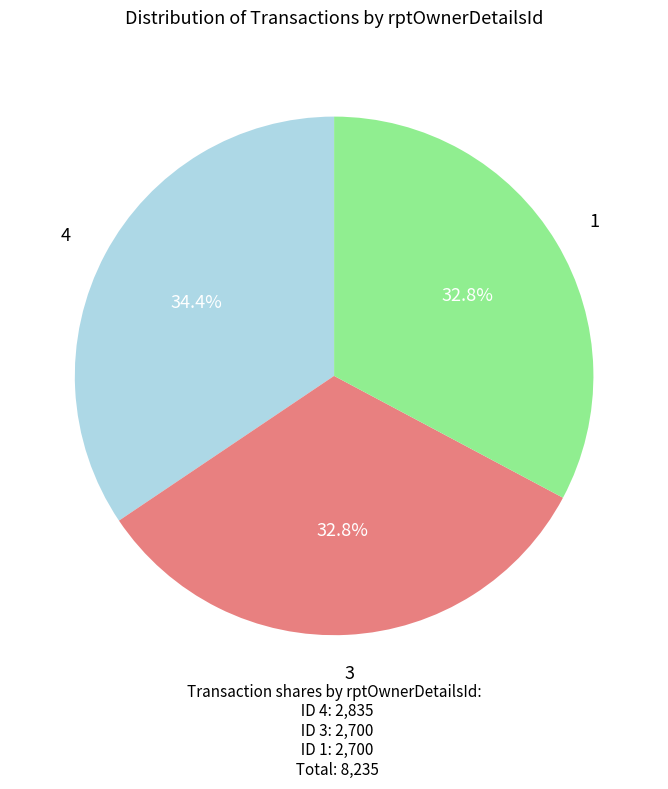

Approximately how many times larger is the value at 1 compared to 4?

1.0